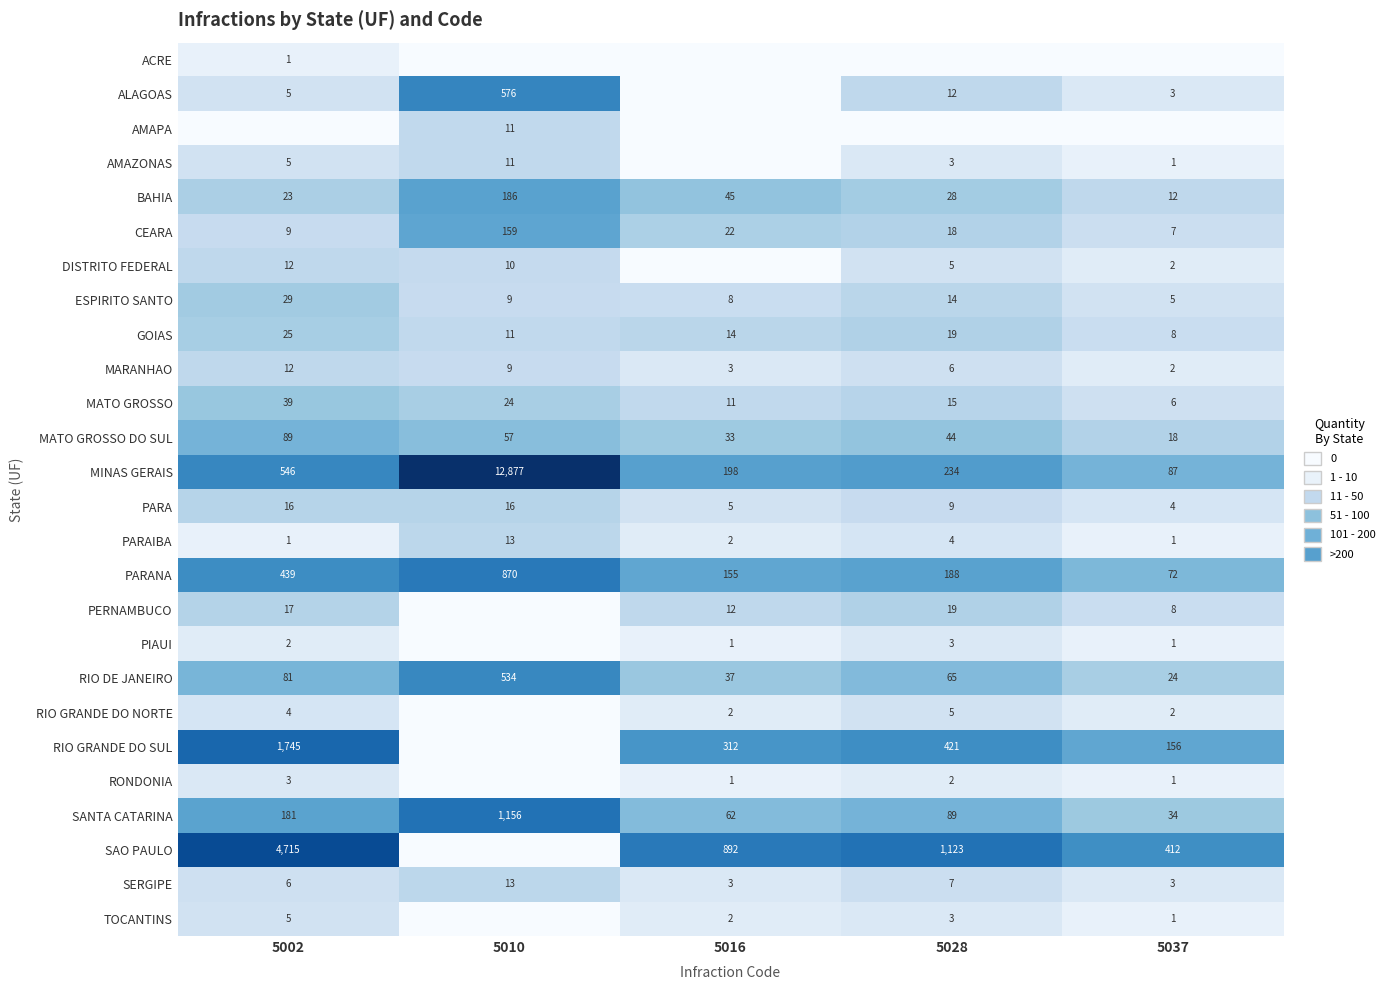

What is the difference between the maximum and minimum values in the PARA series?

12